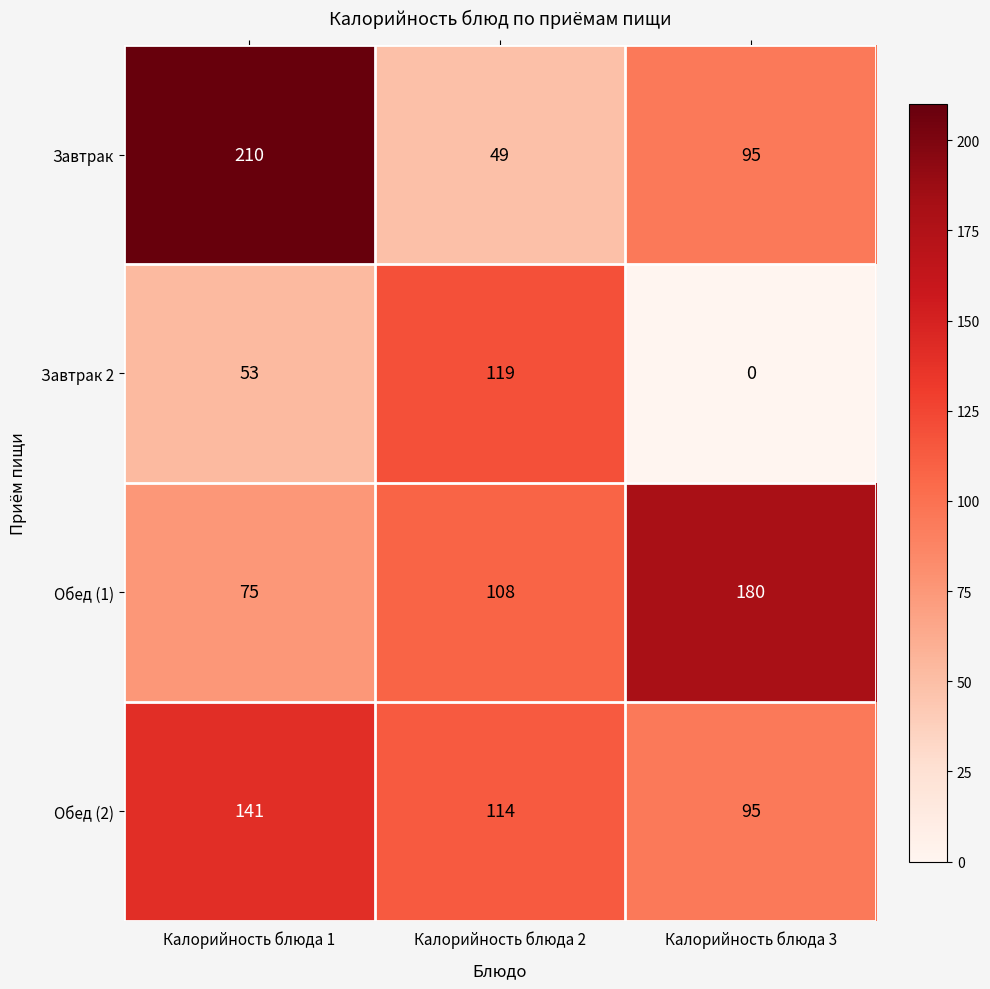

What is the spread (max minus min) of values at Калорийность блюда 1?

157